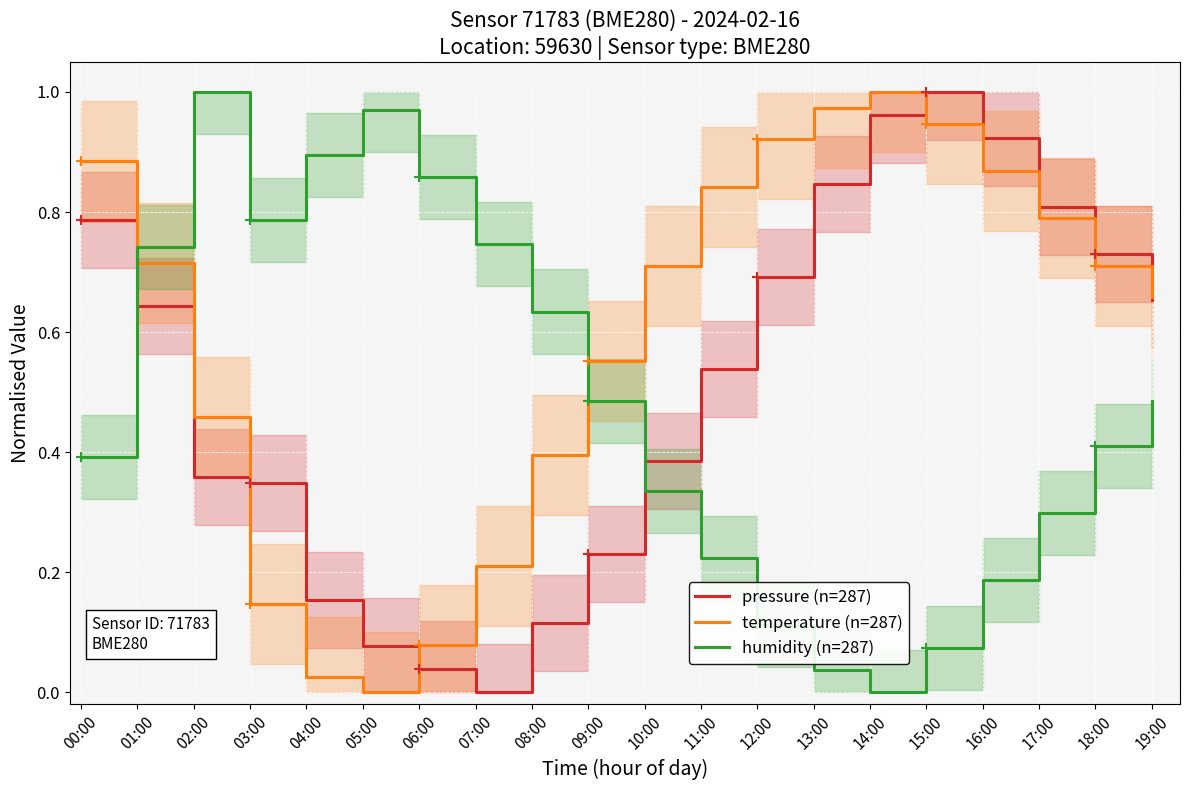

What is the difference between the second highest and minimum values in the temperature (n=287) series?

1.0